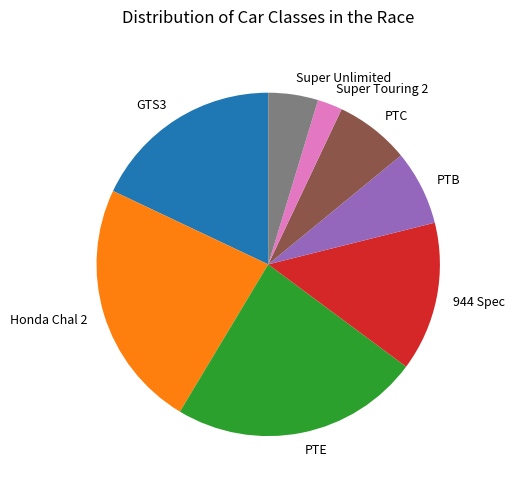

Combined, do Super Touring 2 and GTS3 account for over 50%?

No